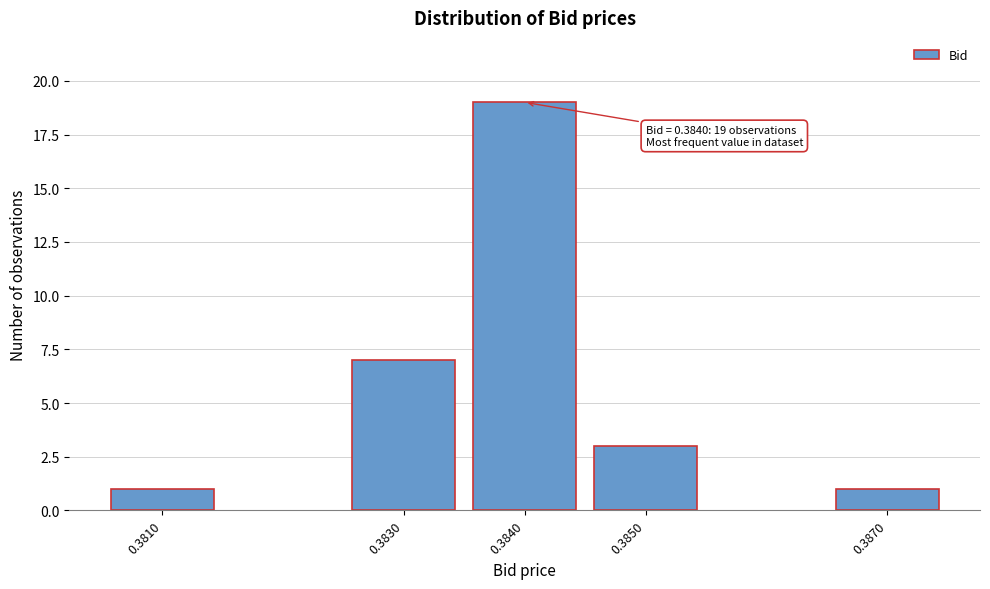

Reading left to right, list all the values displayed in this chart.

1	7	19	3	1